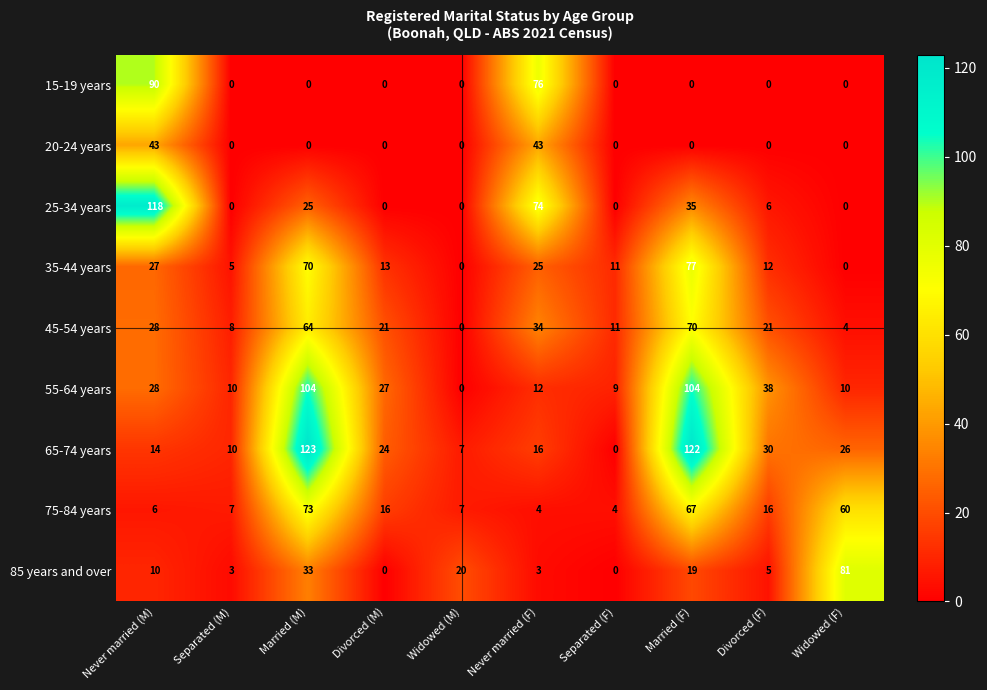

What is the difference between the maximum and minimum values in the 25-34 years series?

118